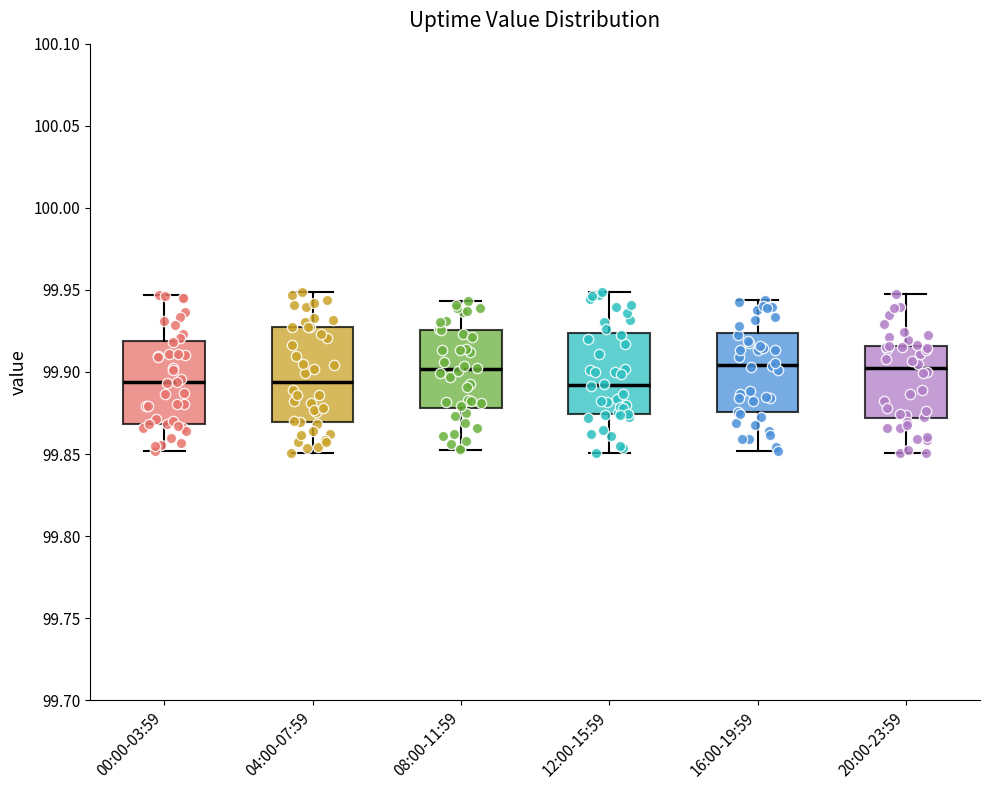

Reading left to right, read every box against the y-axis: the position of its median line, the range the box covers, and the ends of its whiskers. The values are not printed on the chart, so give them approximately, as read against the axis.

00:00-03:59: median 99.895, box 99.870 to 99.920, whiskers 99.850 to 99.945
04:00-07:59: median 99.895, box 99.870 to 99.925, whiskers 99.850 to 99.950
08:00-11:59: median 99.900, box 99.880 to 99.925, whiskers 99.855 to 99.945
12:00-15:59: median 99.890, box 99.875 to 99.925, whiskers 99.850 to 99.950
16:00-19:59: median 99.905, box 99.875 to 99.925, whiskers 99.850 to 99.945
20:00-23:59: median 99.905, box 99.870 to 99.915, whiskers 99.850 to 99.945